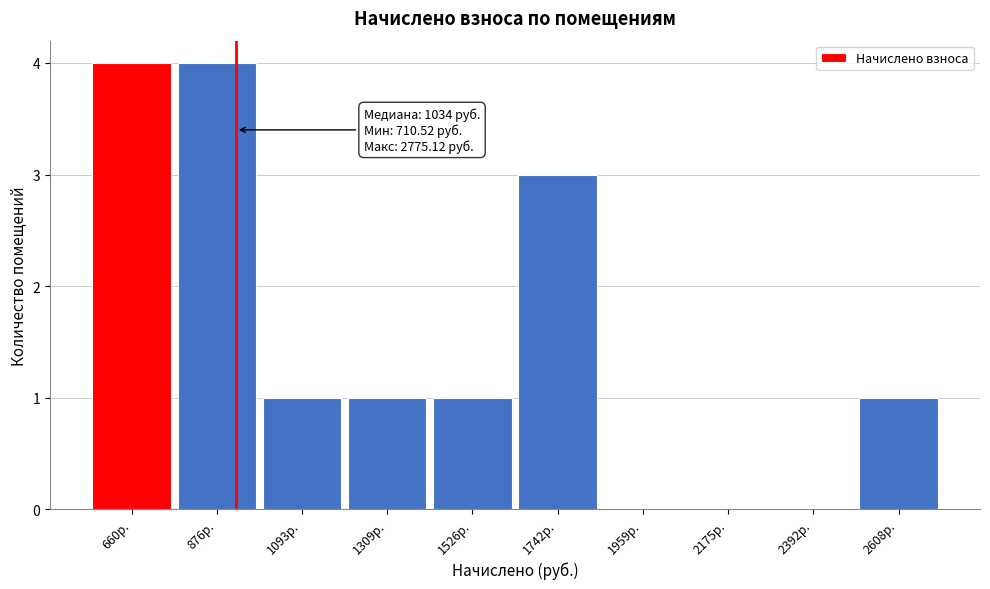

Reading right to left, what are all the values shown in this chart?

2608р.=1	2392р.=0	2175р.=0	1959р.=0	1742р.=3	1526р.=1	1309р.=1	1093р.=1	876р.=4	660р.=4